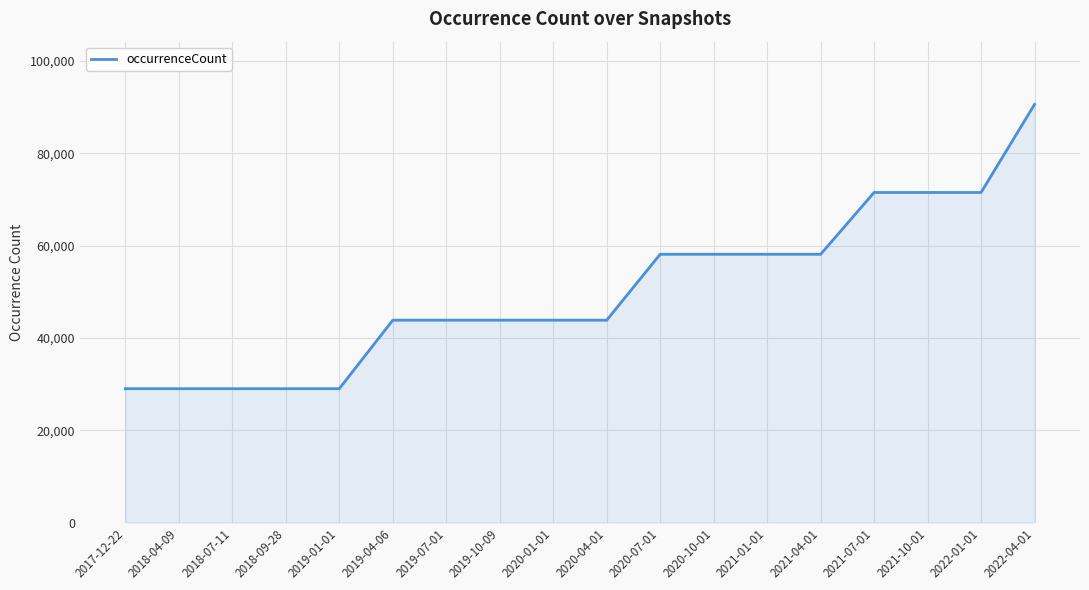

Is it true that the value at 2019-10-09 is 43832?

True